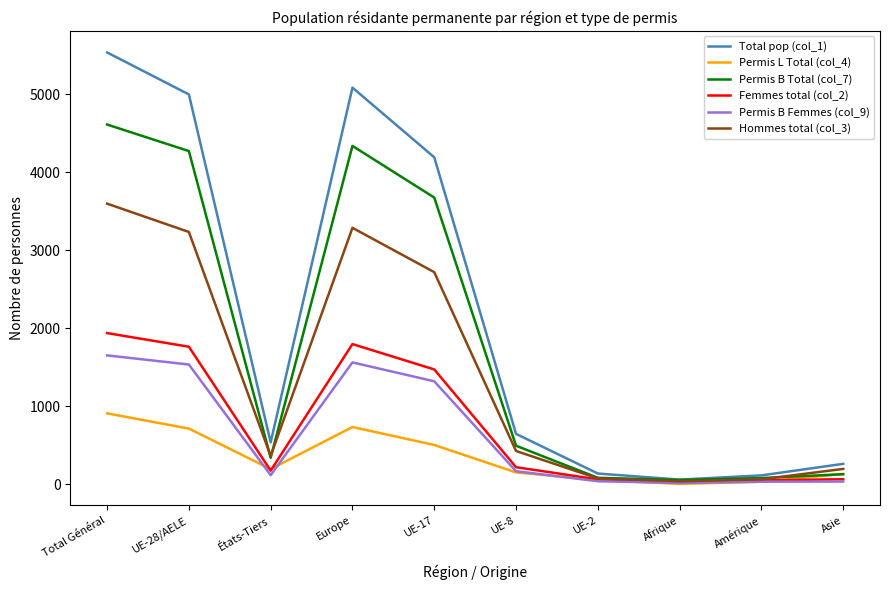

What is the maximum value shown in the chart?

5535